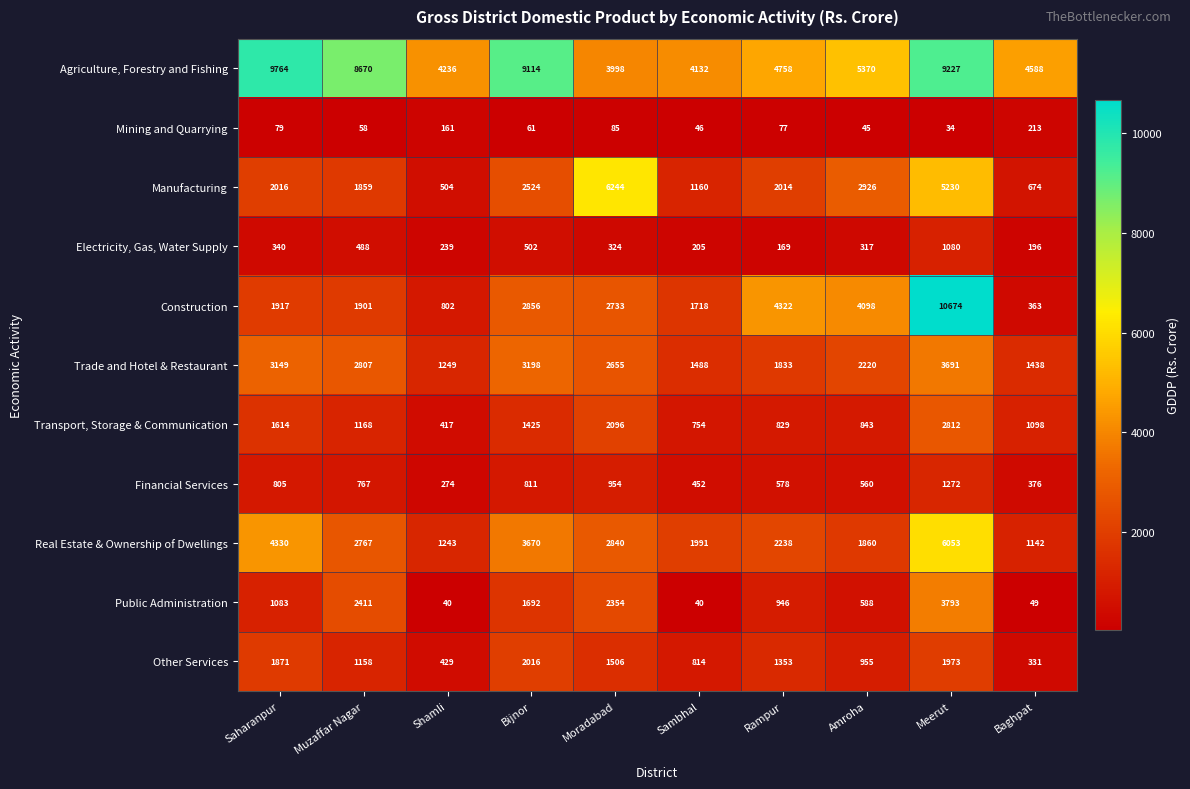

What is the difference between the maximum and minimum values in the Other Services series?

1685